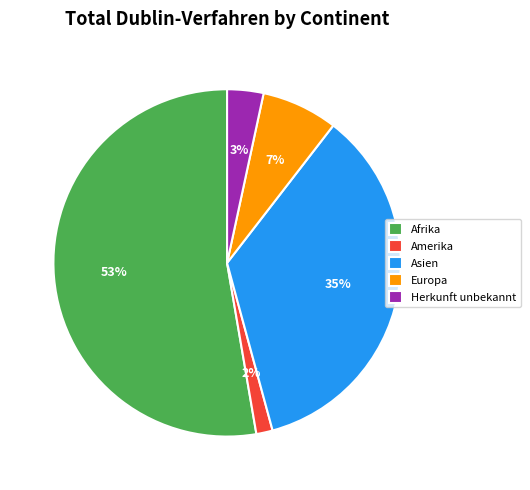

What is the smallest slice in the pie chart?

Amerika